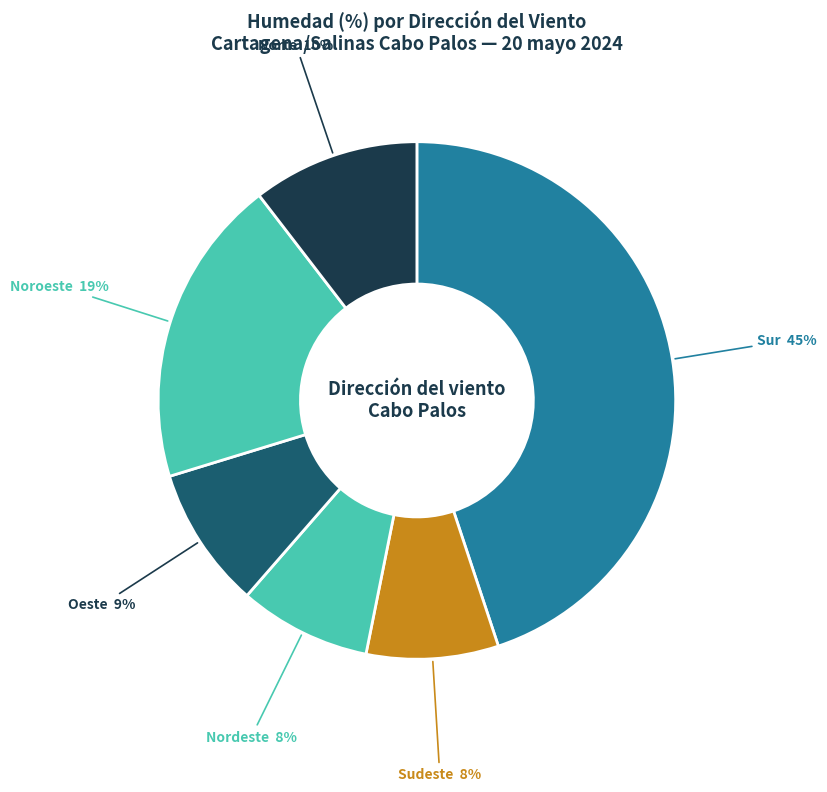

To the nearest percent, what is the difference between the largest and smallest slice percentages?

37%